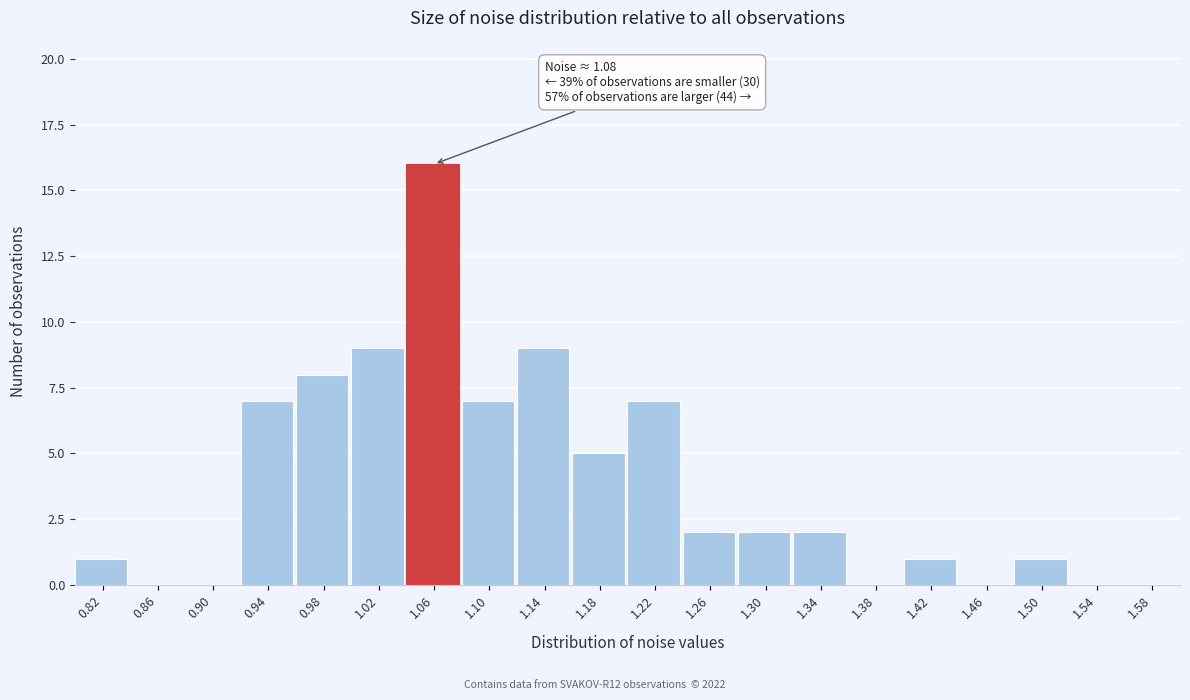

Reading left to right, list all the values displayed in this chart.

0.82=1	0.86=0	0.90=0	0.94=7	0.98=8	1.02=9	1.06=16	1.10=7	1.14=9	1.18=5	1.22=7	1.26=2	1.30=2	1.34=2	1.38=0	1.42=1	1.46=0	1.50=1	1.54=0	1.58=0